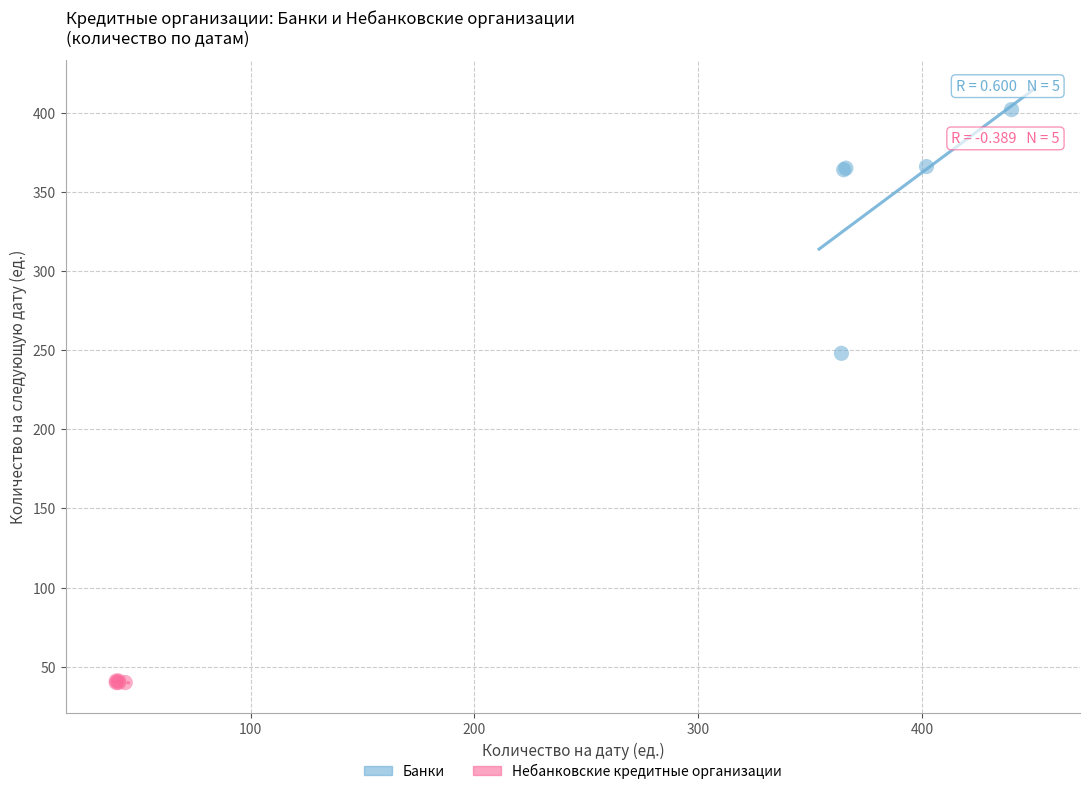

Which series has the largest Y range (max minus min)?

Банки